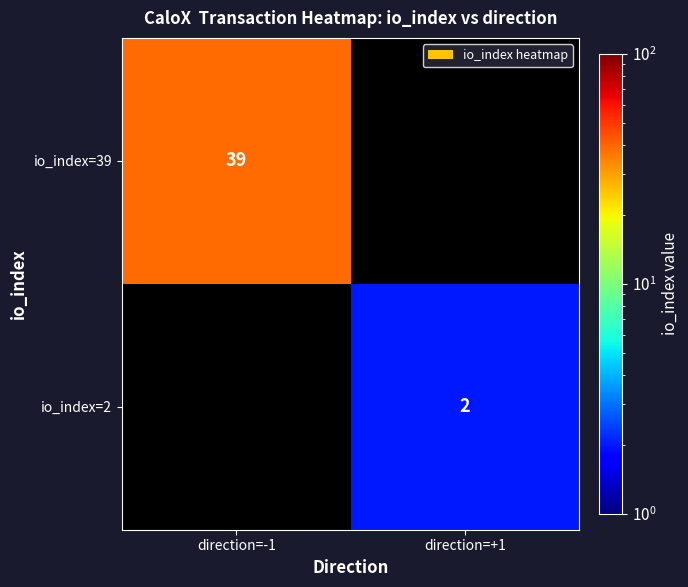

At how many categories does at least one series exceed 8?

1